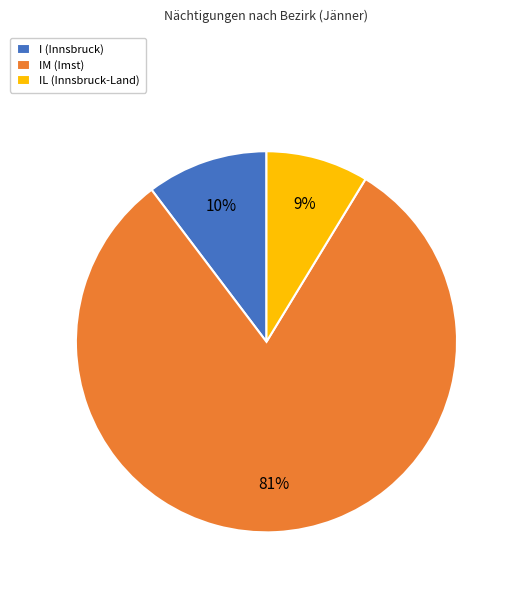

Which has a higher value, IM (Imst) or IL (Innsbruck-Land)?

IM (Imst)